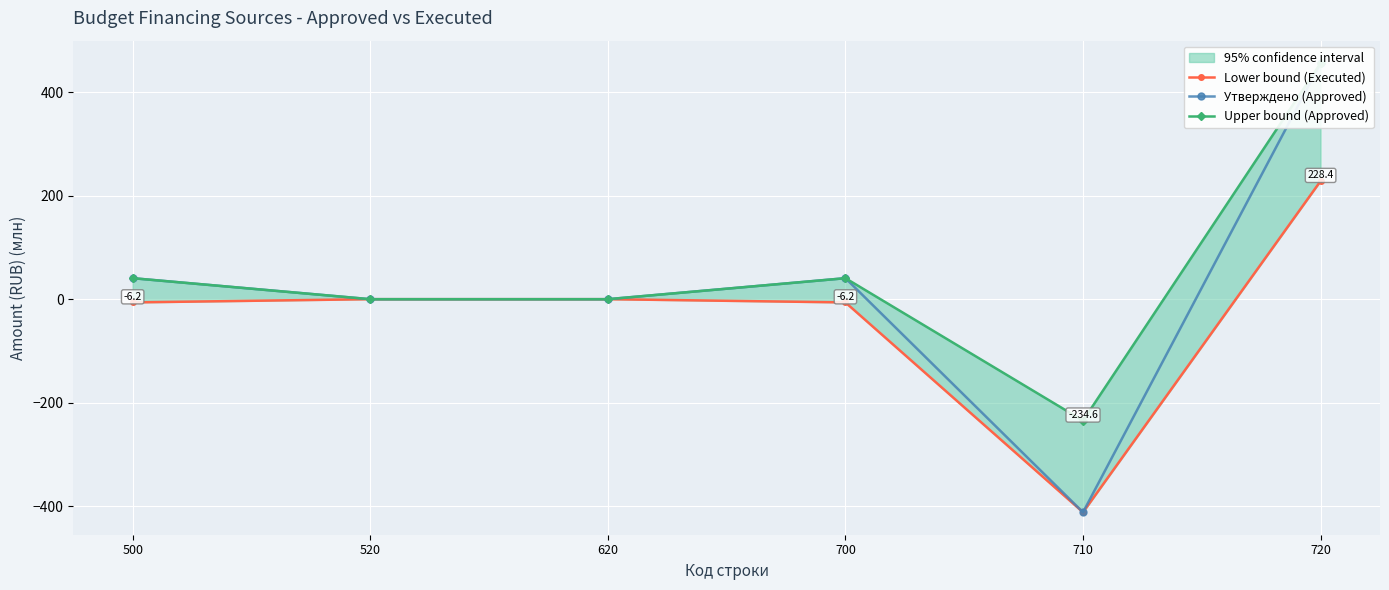

Reading left to right, transcribe all the data shown in this chart.

Lower bound (Executed): -6.2	0.0	0.0	-6.2	-411.7	228.4
Утверждено (Approved): 40.6	0.0	0.0	40.6	-411.7	456.1
Upper bound (Approved): 40.6	0.0	0.0	40.6	-234.6	456.1